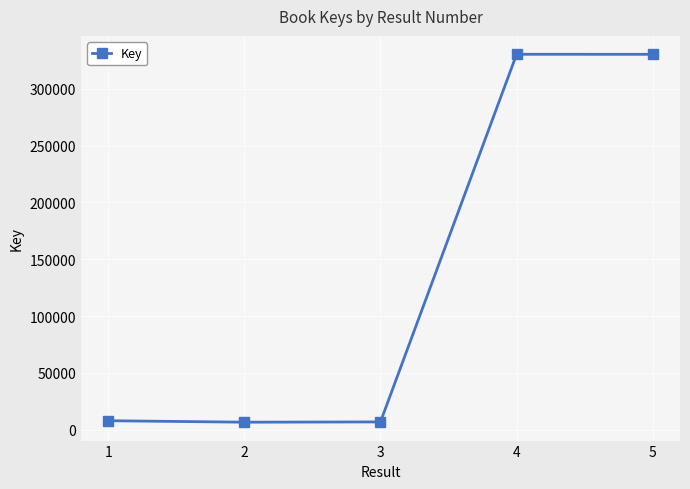

What is the sum of the values at 2 and 4?

336972